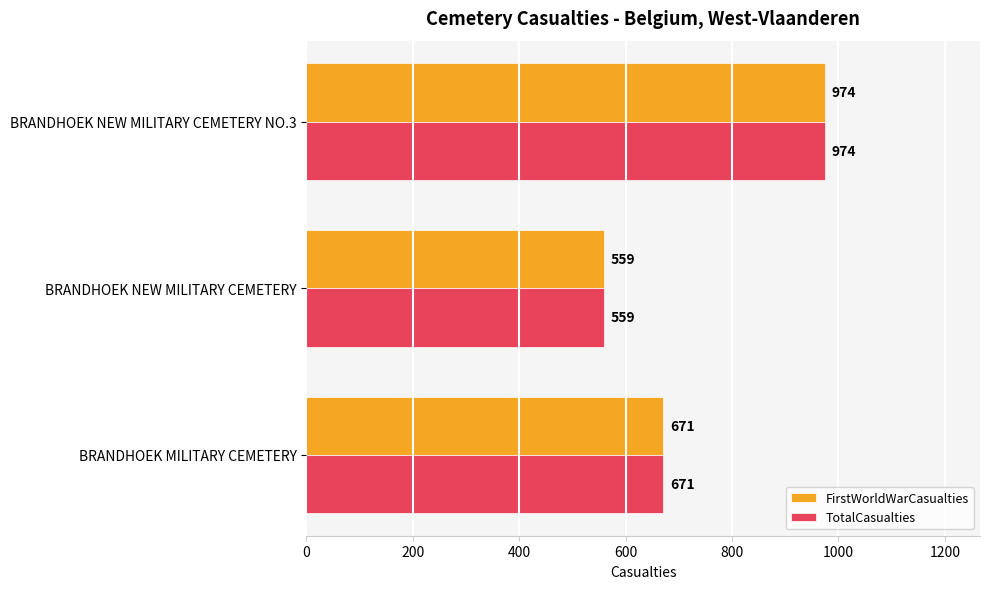

Where is TotalCasualties nearest to the value 766?

BRANDHOEK MILITARY CEMETERY